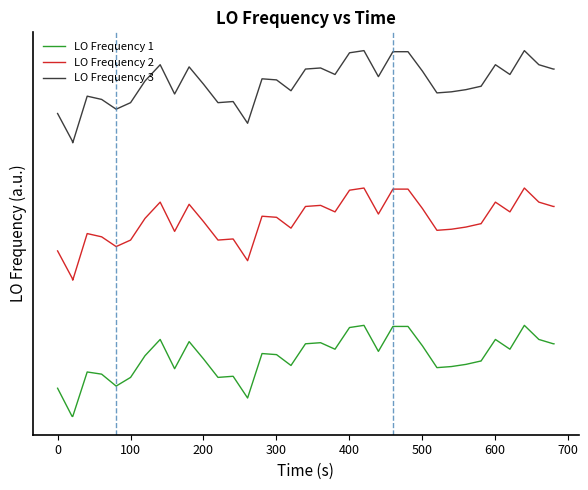

Reading right to left, list all the values displayed in this chart.

LO Frequency 1: 1.3	1.3	1.7	3.0	0.8	1.7	-0.3	-0.3	-0.6	-0.8	-0.9	1.1	2.9	2.9	2.9	0.6	3.0	2.8	0.8	1.4	1.3	-0.7	0.3	0.4	-3.7	-1.7	-1.7	-1.8	-0.1	1.5	-1.0	1.7	0.2	-1.8	-2.6	-1.5	-1.3	-5.4	-5.4	-2.8
LO Frequency 2: 14.0	14.0	14.4	15.7	13.5	14.4	12.4	12.4	12.1	11.9	11.8	13.8	15.6	15.6	15.6	13.3	15.7	15.5	13.5	14.1	14.0	12.0	13.0	13.1	9.0	11.0	11.0	10.9	12.6	14.2	11.7	14.4	12.9	10.9	10.3	11.2	11.5	7.2	7.4	9.9
LO Frequency 3: 26.7	26.7	27.1	28.4	26.2	27.1	25.1	25.1	24.8	24.6	24.5	26.5	28.3	28.3	28.3	26.0	28.4	28.2	26.2	26.8	26.7	24.7	25.7	25.8	21.7	23.7	23.7	23.6	25.3	26.9	24.4	27.1	25.6	23.6	23.0	23.9	24.2	19.9	20.1	22.6